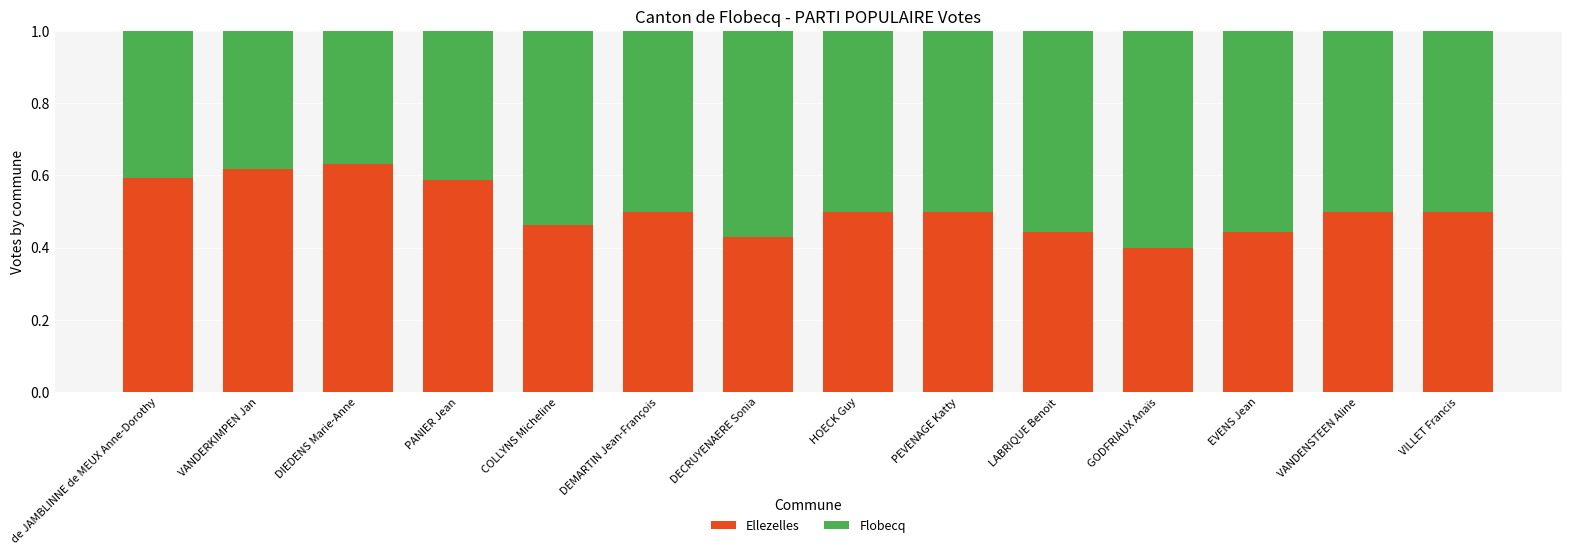

At which label does Ellezelles reach its minimum?

GODFRIAUX Anaïs